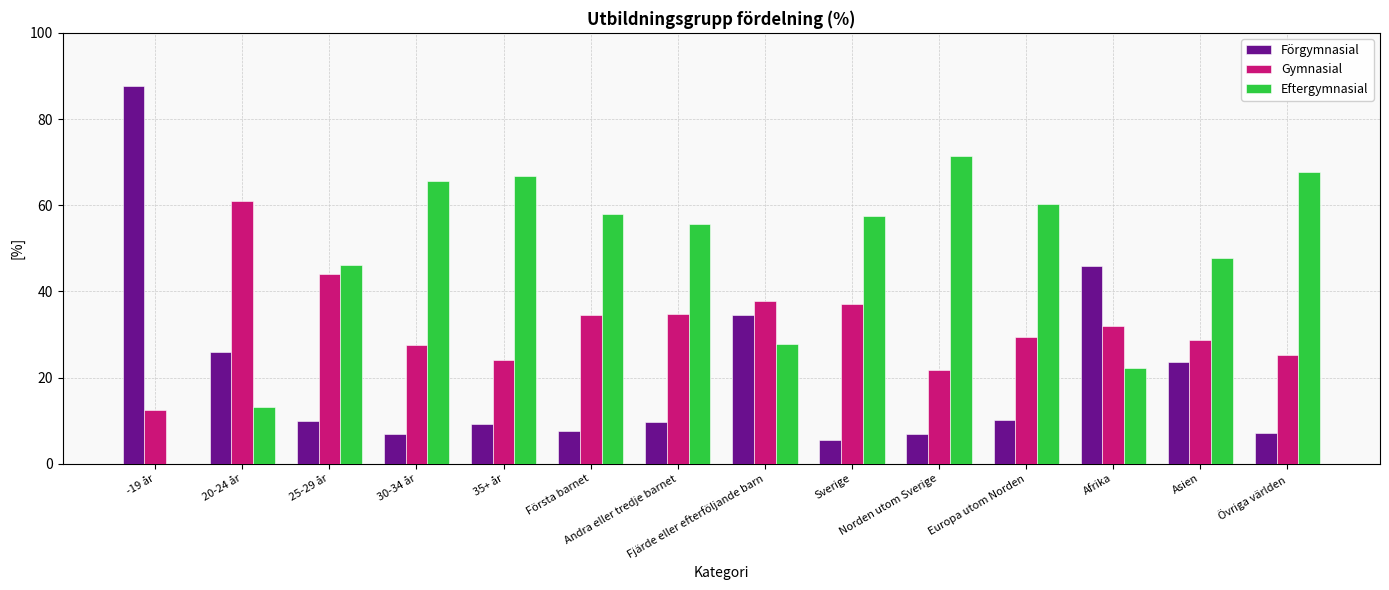

Where does the Gymnasial series first go above 31?

20-24 år